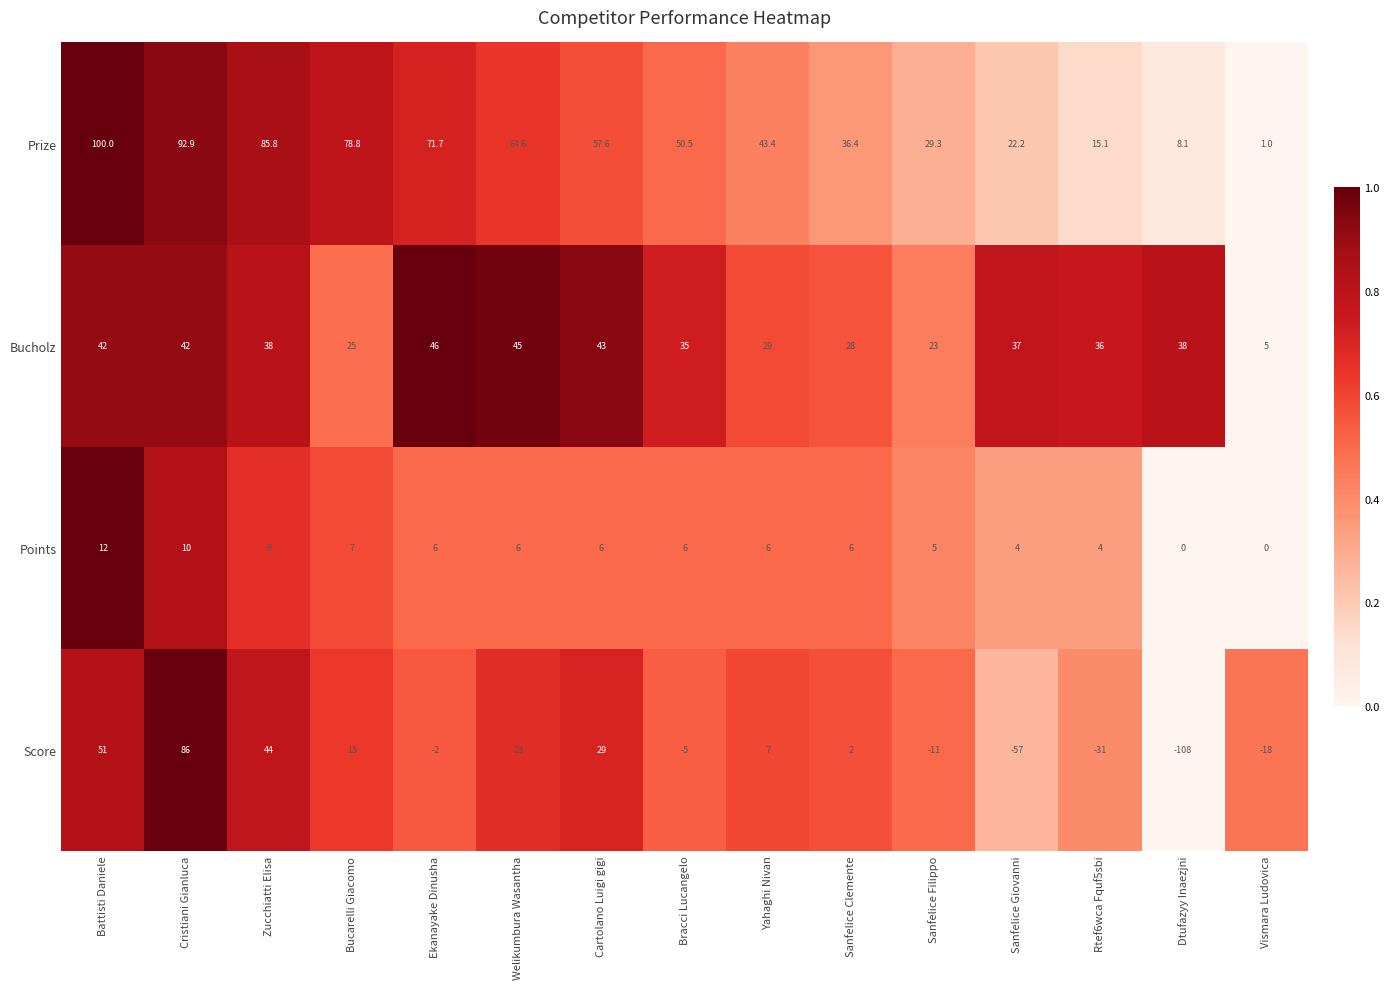

What is the difference between the maximum and minimum values in the Prize series?

99.0